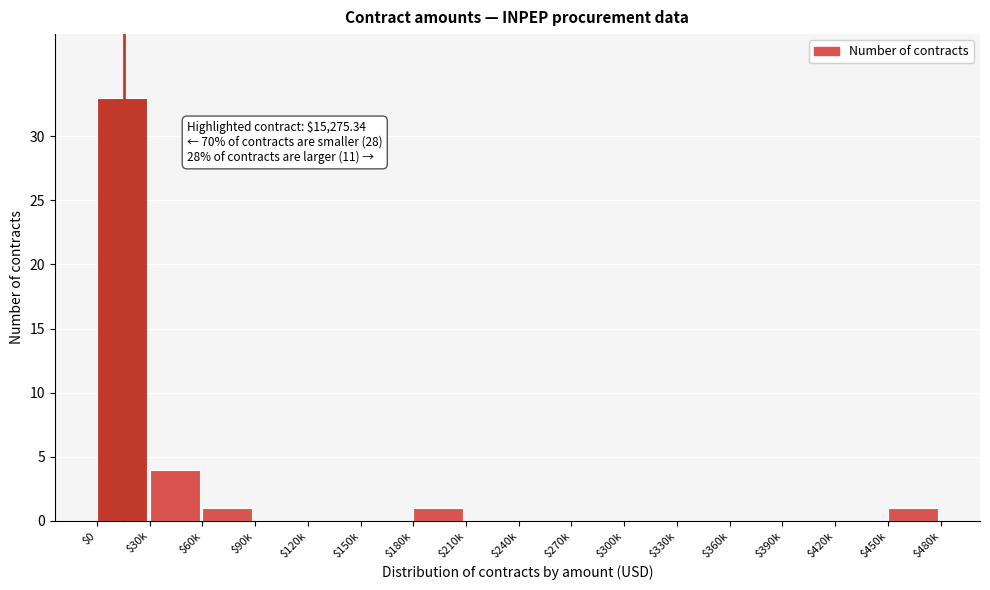

What is the sum of all values?

40